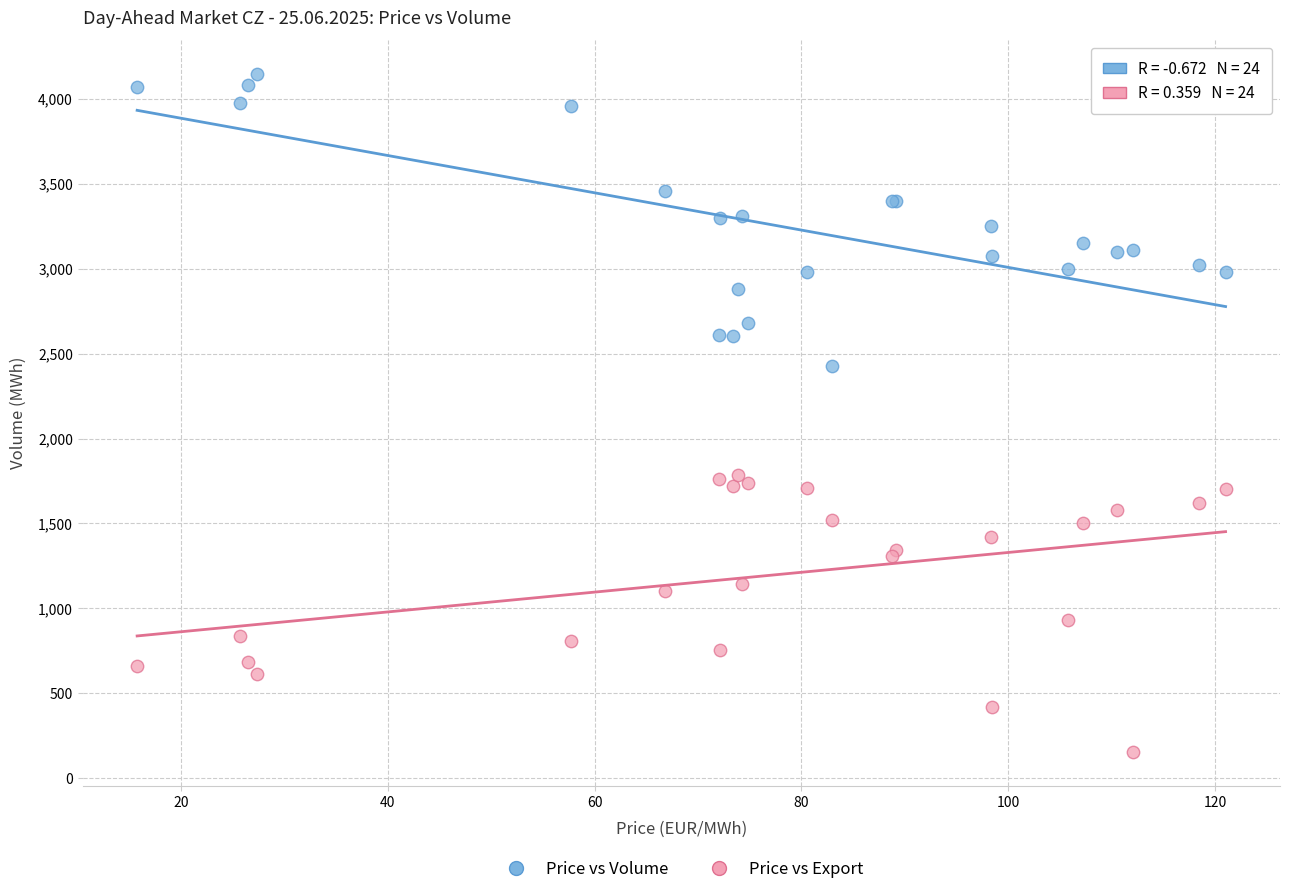

Across all series, what Y value is closest to 2149?

2429.0